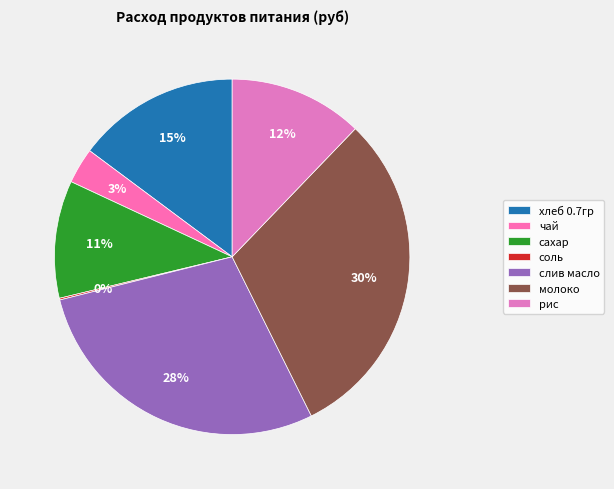

To the nearest percent, what portion does рис represent?

12%